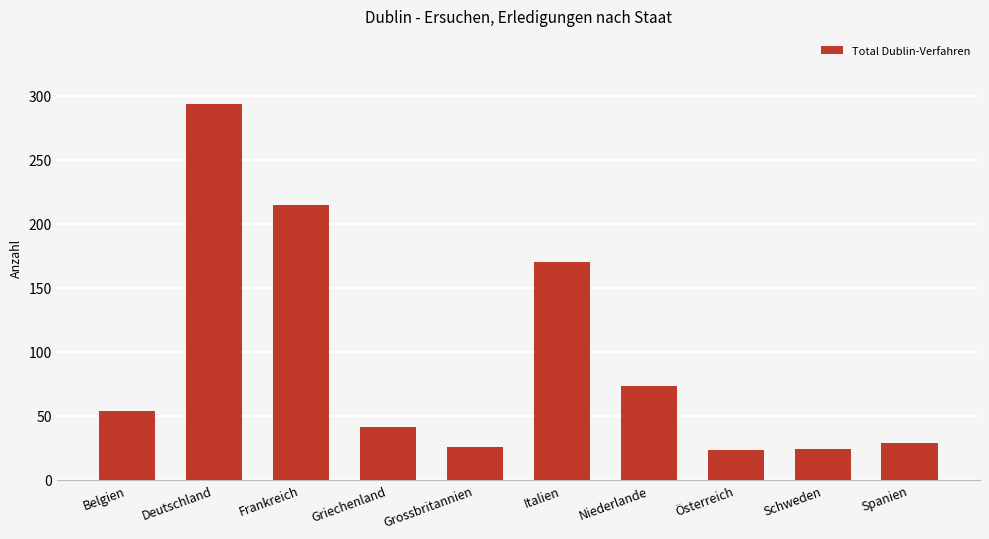

Approximately how many times larger is the value at Österreich compared to Niederlande?

0.3